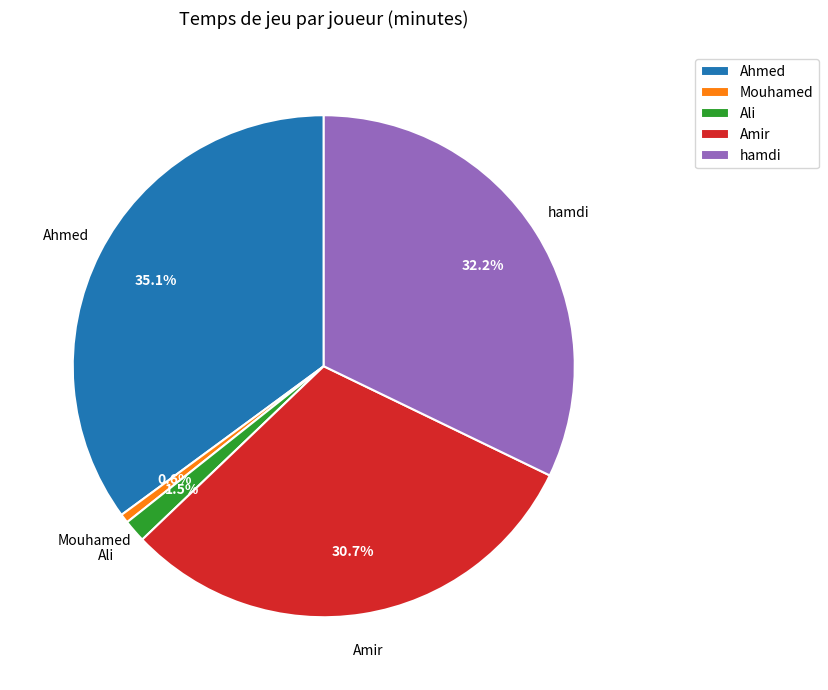

What percentage is NOT represented by Ahmed?

64.9%